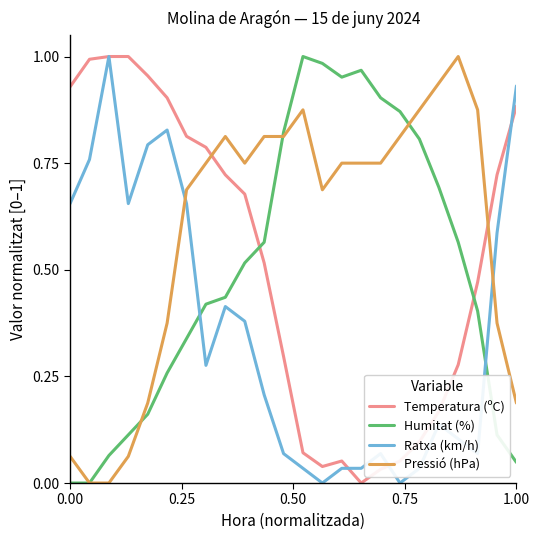

How many times do Humitat (%) and Ratxa (km/h) cross each other?

2